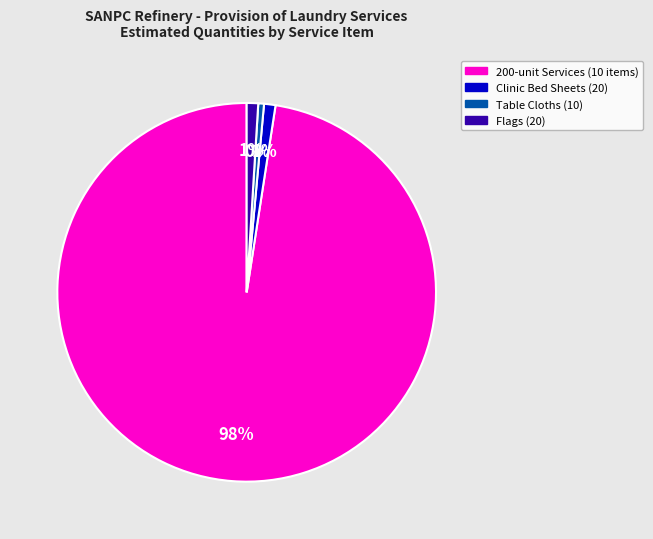

The 200-unit Services (10 items) slice represents 98% of the pie. True or false?

True